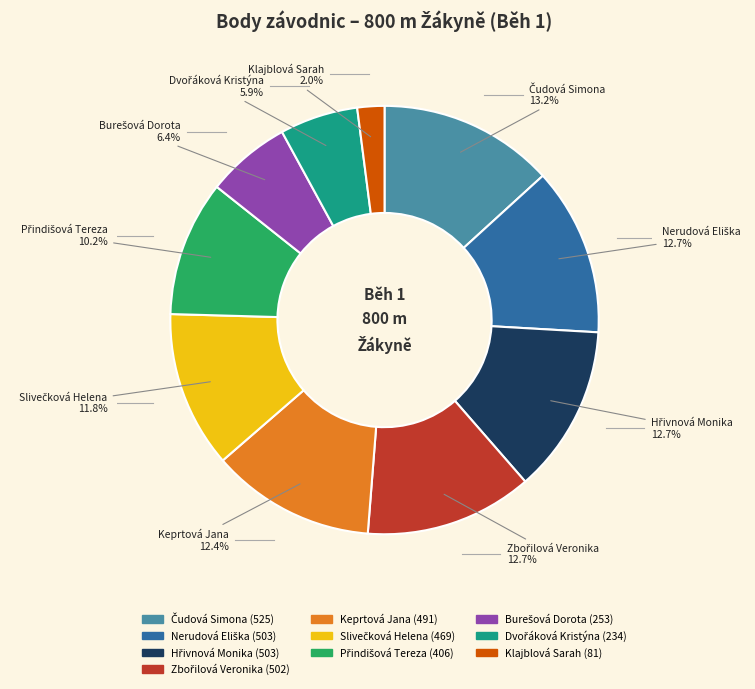

To the nearest percent, what is the difference between the largest and smallest slice percentages?

11%